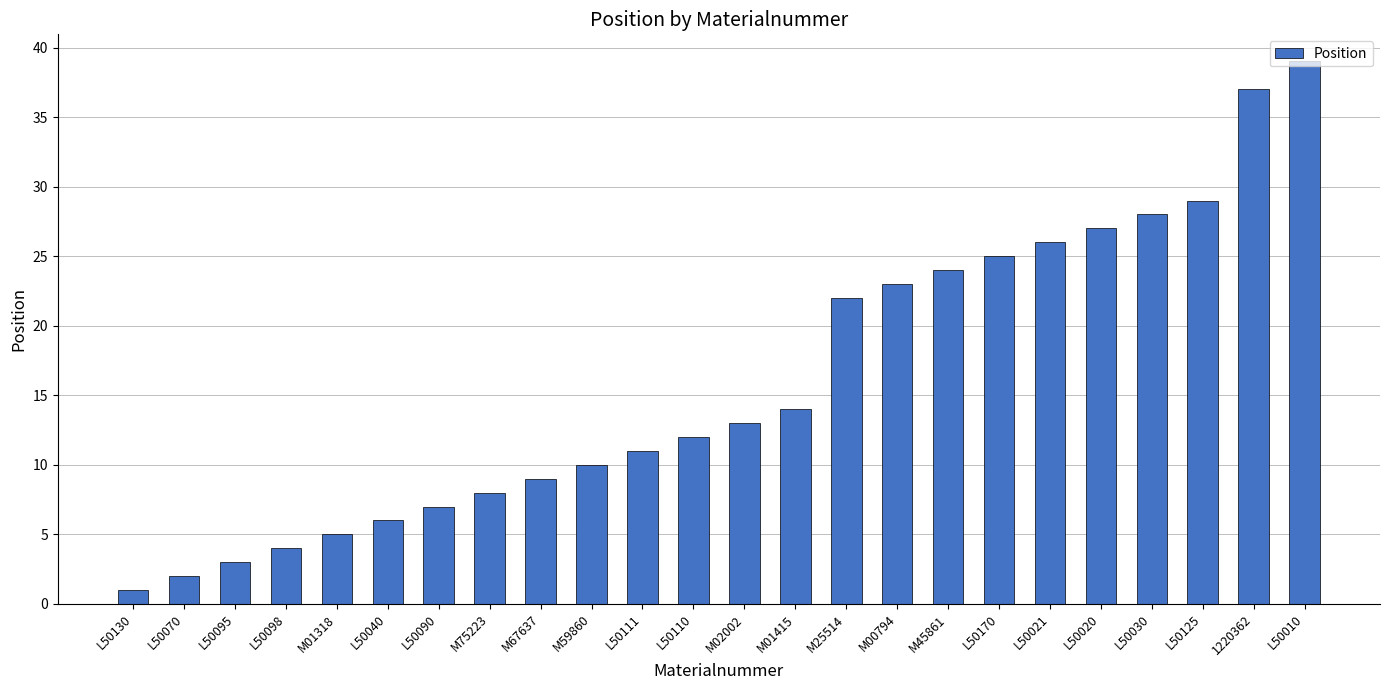

List the labels in order of value, largest first.

L50010, 1220362, L50125, L50030, L50020, L50021, L50170, M45861, M00794, M25514, M01415, M02002, L50110, L50111, M59860, M67637, M75223, L50090, L50040, M01318, L50098, L50095, L50070, L50130